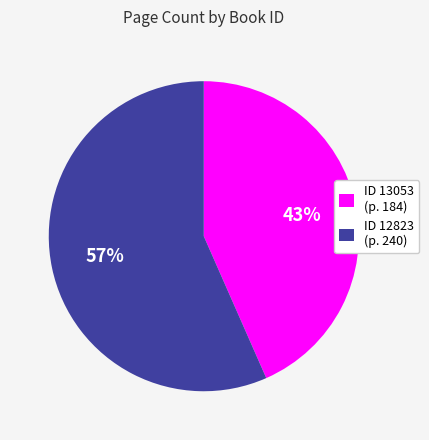

Count the number of slices in the pie.

2